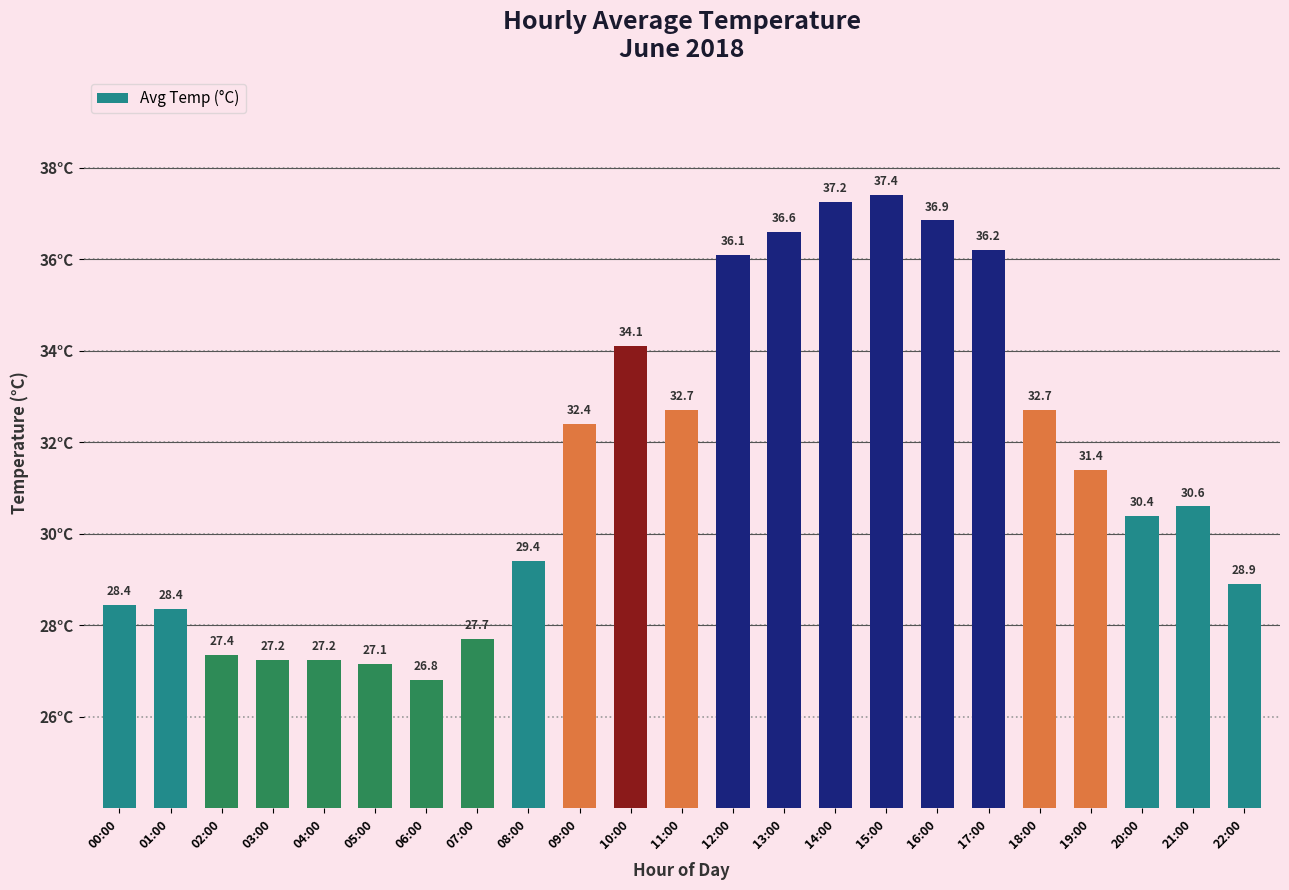

How many bars are there in total?

23